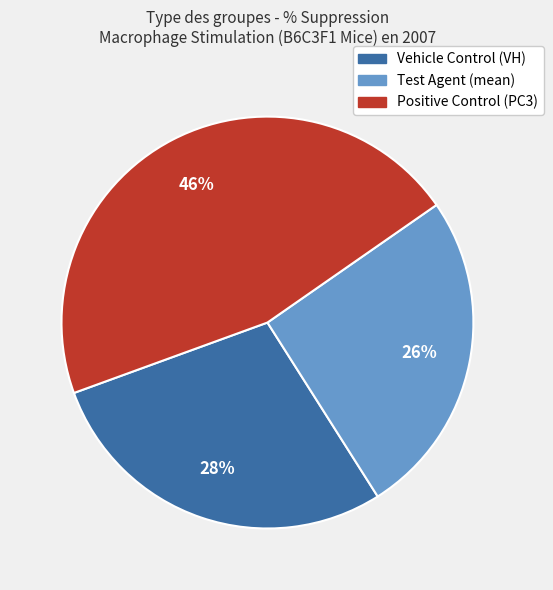

Which slice is the largest?

Positive Control (PC3)